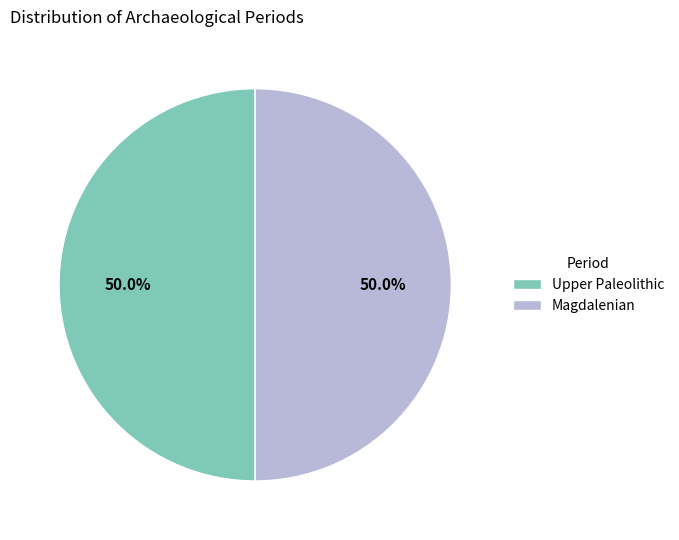

To the nearest percent, what is the combined percentage of Magdalenian and Upper Paleolithic?

100%